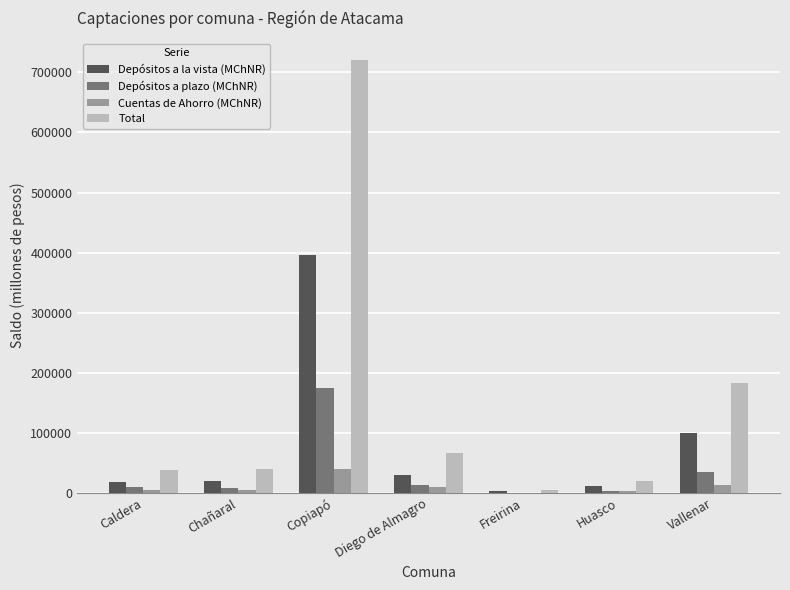

Which series has the largest total across all categories?

Total